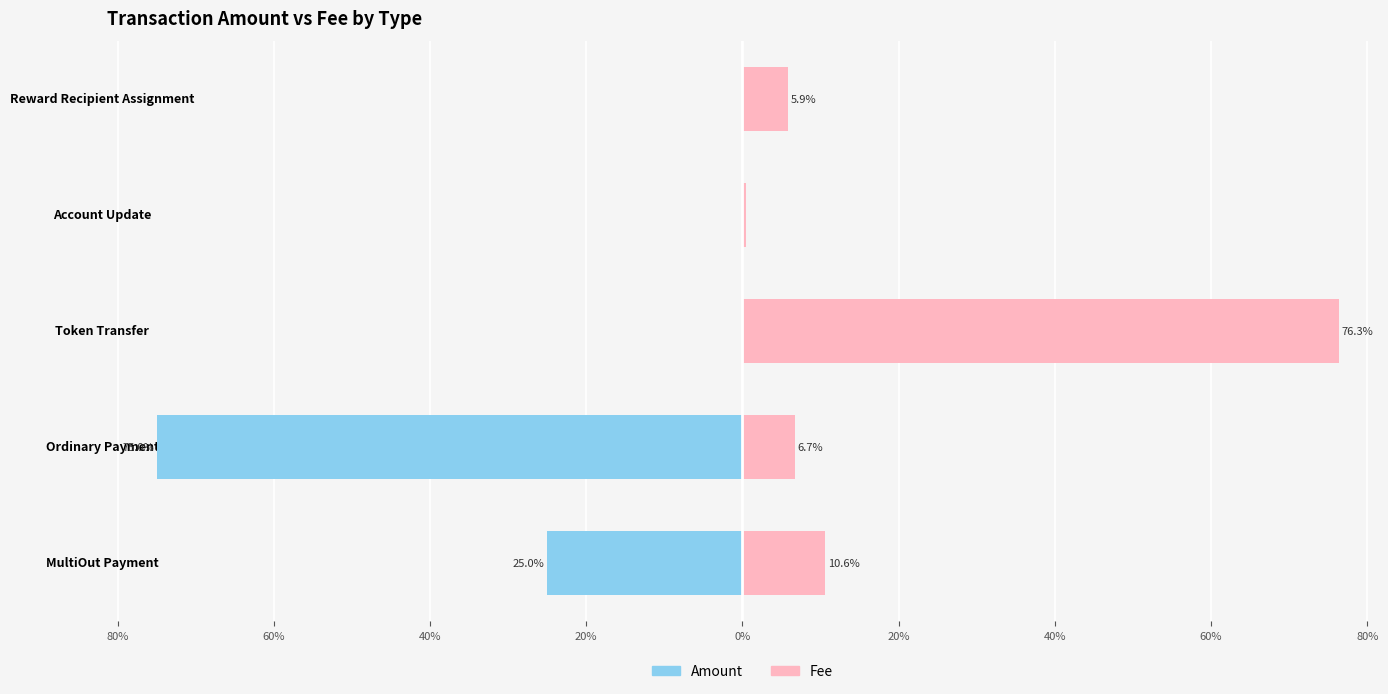

True or false: Amount has a value of -25.0 at MultiOut Payment.

True